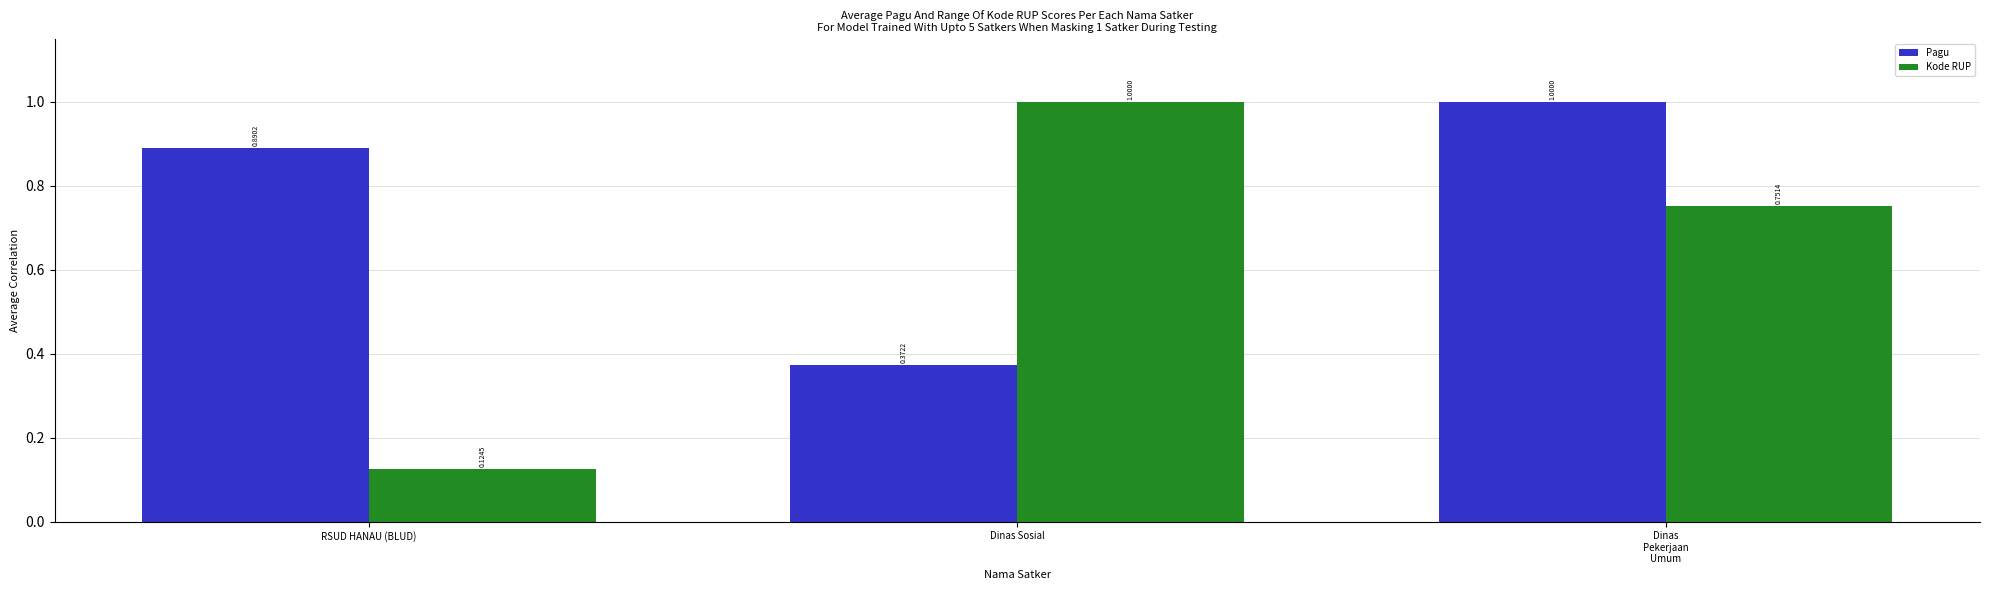

List the series in order of their overall mean, highest first.

Pagu, Kode RUP